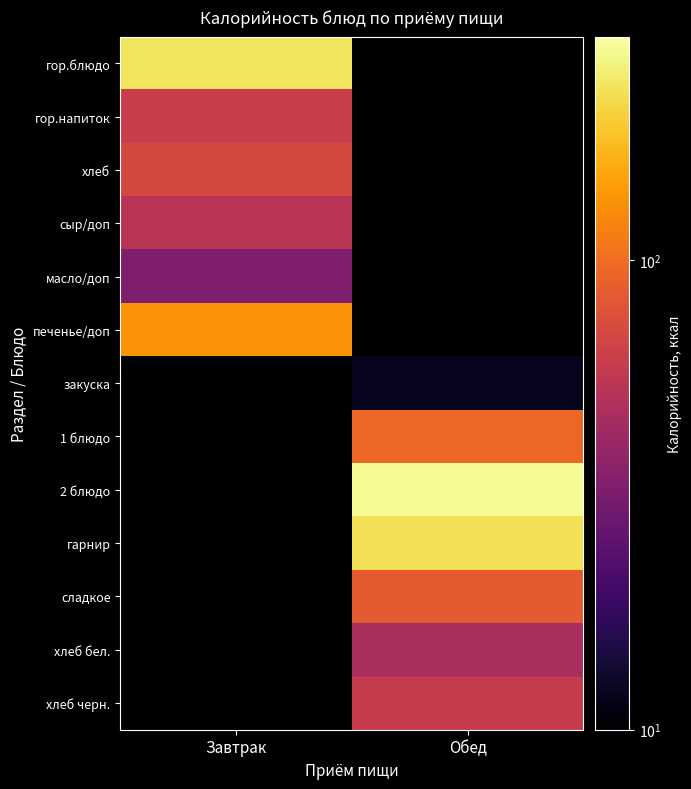

How many positive values does the гор.блюдо series have?

1